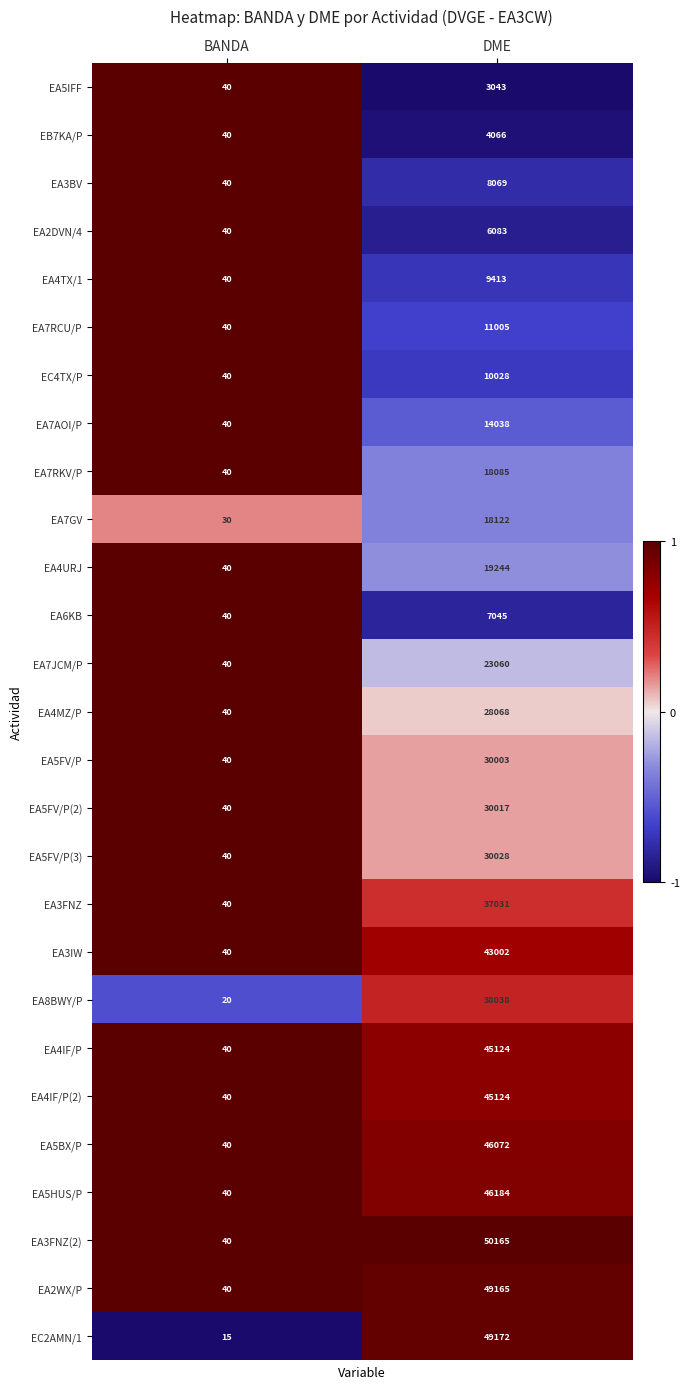

What is the sum of all EA3FNZ values?

37071